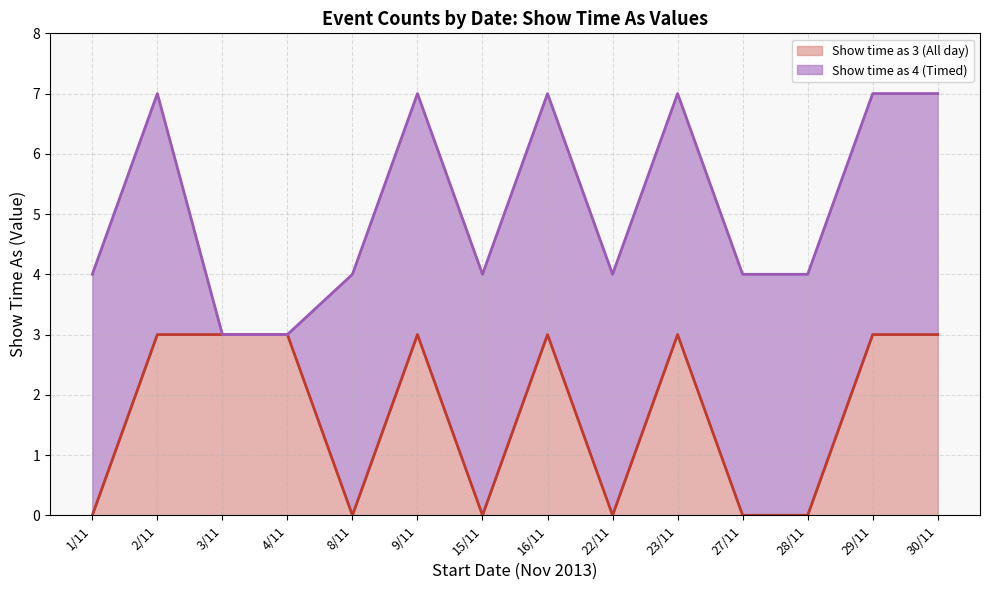

Reading left to right, list all the values displayed in this chart.

0	3	3	3	0	3	0	3	0	3	0	0	3	3